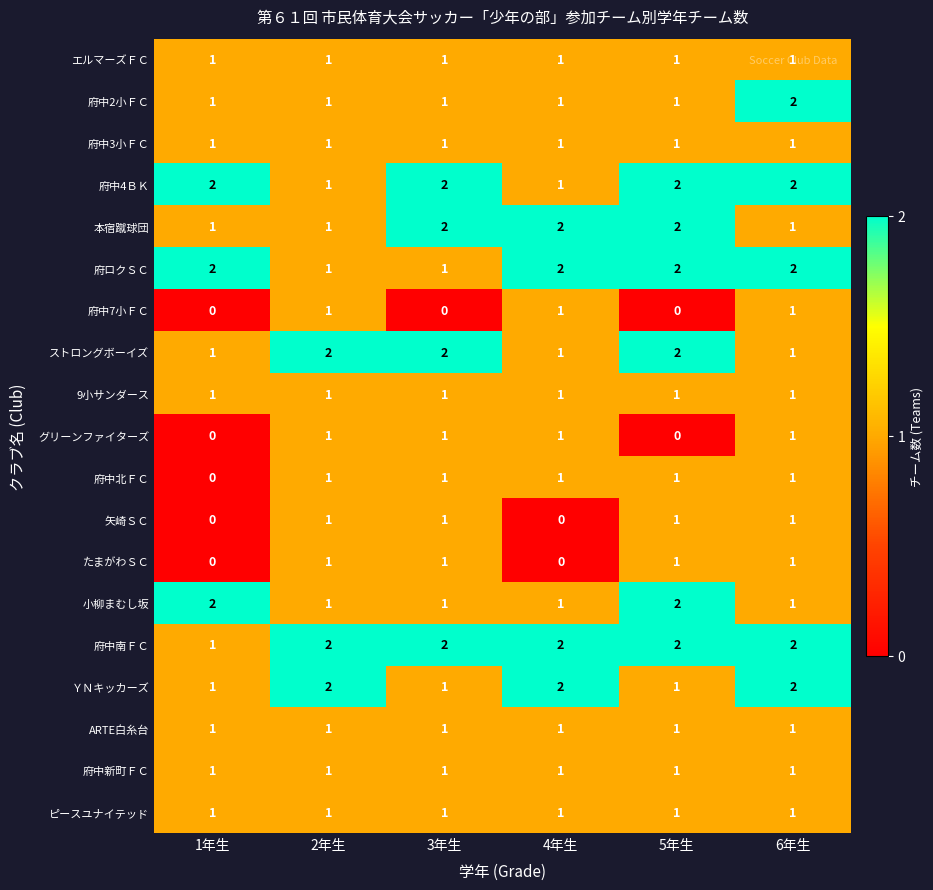

At which category is the sum across all series the highest?

6年生